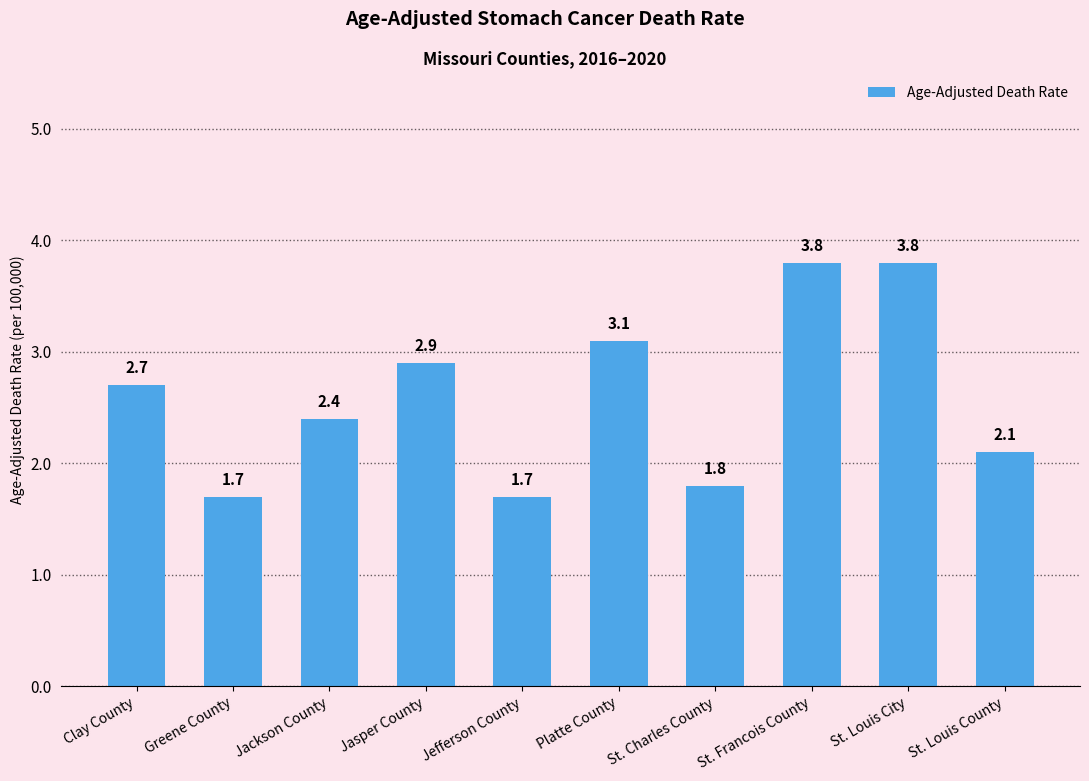

What is the approximate value at St. Louis City?

3.8